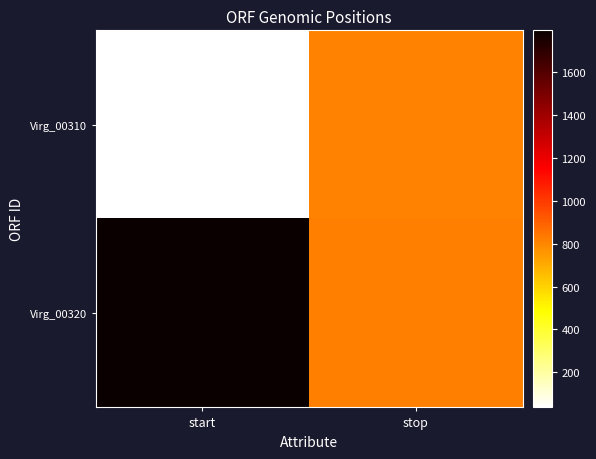

Reading right to left, transcribe all the data shown in this chart.

Virg_00310: stop=809	start=36
Virg_00320: stop=815	start=1795